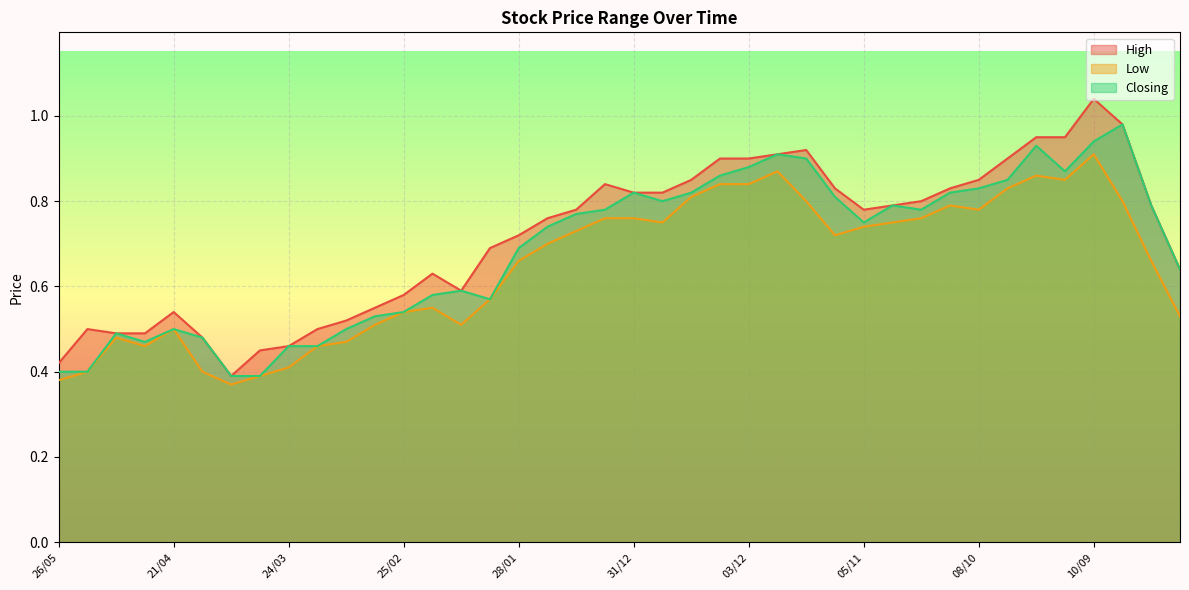

What is the difference between the second highest and second lowest values in the High series?

0.6